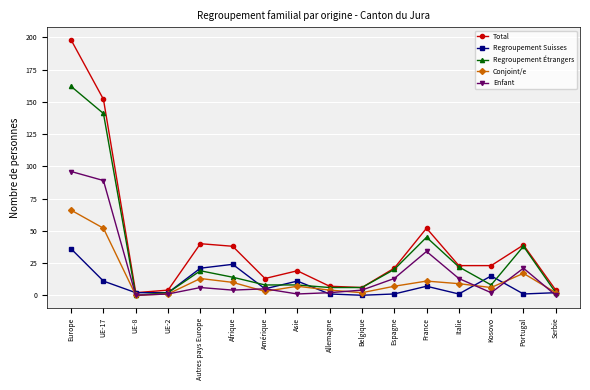

Which series has the widest spread of values?

Total